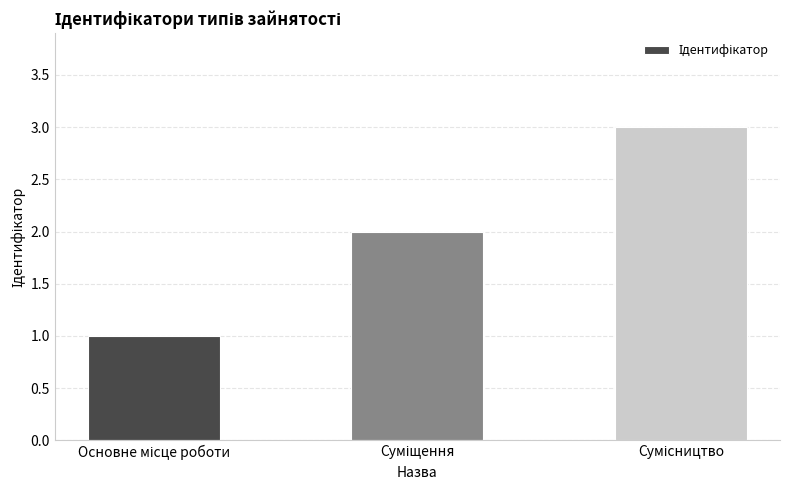

What is the maximum value shown in the chart?

3